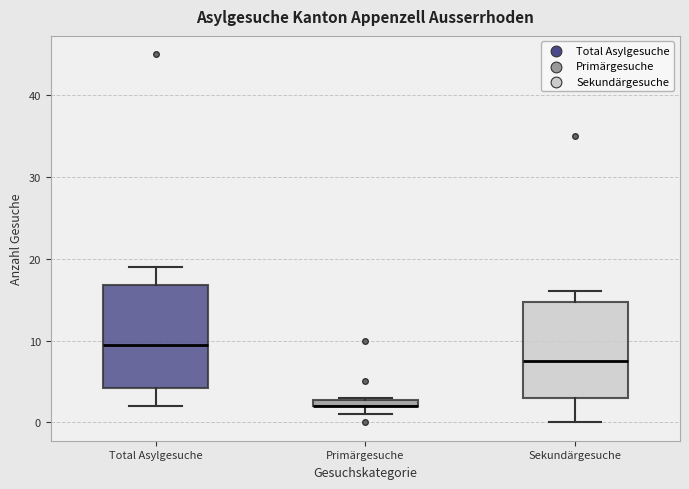

Where is the lower edge of the box for Primärgesuche on the y-axis? The values are not printed on the chart, so give them approximately, as read against the axis.

2